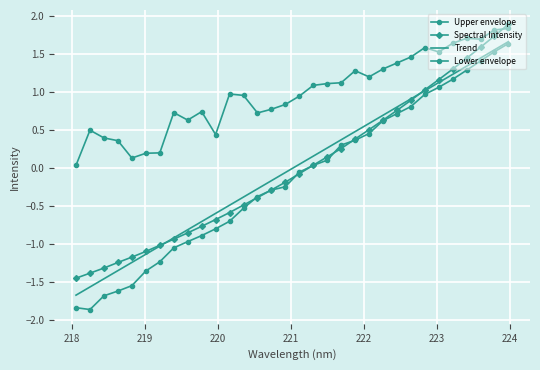

Which series has the largest range (max minus min)?

Lower envelope